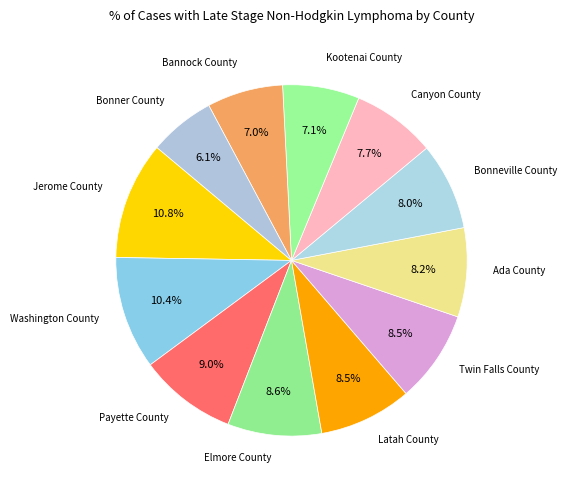

What is the smallest slice in the pie chart?

Bonner County